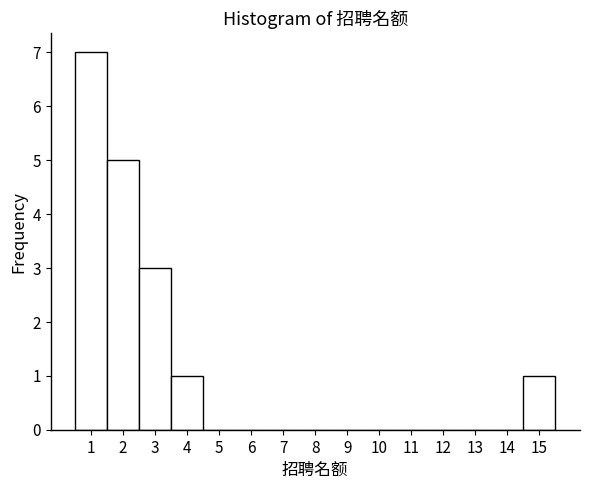

Reading left to right, list every bar in this chart as the range it spans on the x-axis followed by its height. The values are not printed on the chart, so give them approximately, as read against the axis.

0.5 to 1.5: 7
1.5 to 2.5: 5
2.5 to 3.5: 3
3.5 to 4.5: 1
4.5 to 5.5: 0
5.5 to 6.5: 0
6.5 to 7.5: 0
7.5 to 8.5: 0
8.5 to 9.5: 0
9.5 to 10.5: 0
10.5 to 11.5: 0
11.5 to 12.5: 0
12.5 to 13.5: 0
13.5 to 14.5: 0
14.5 to 15.5: 1